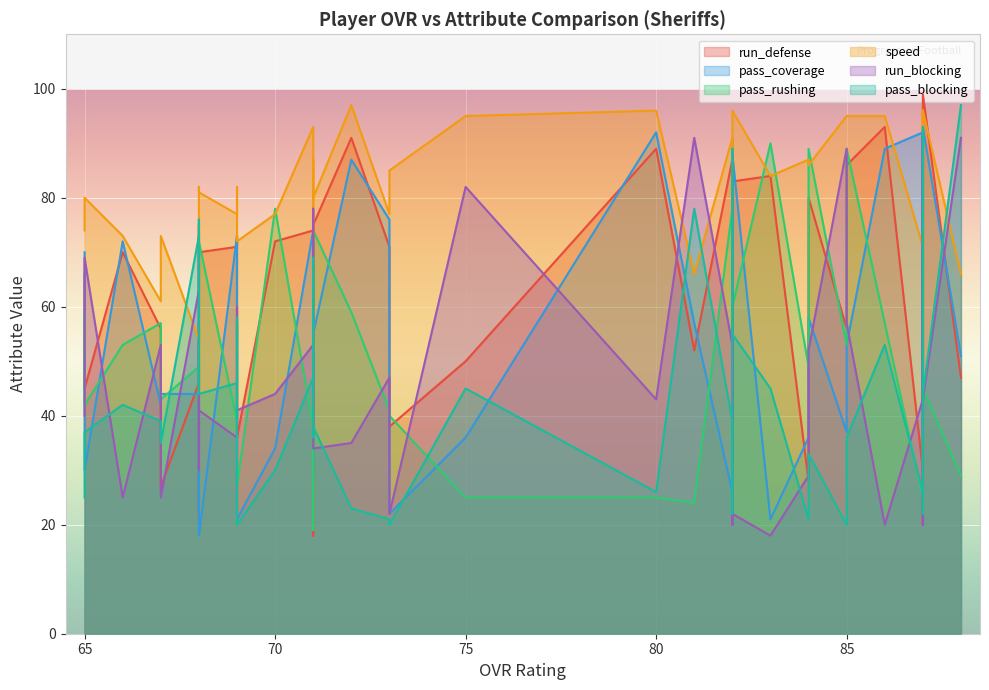

The value of pass_rushing at 87 is 62. True or false?

False